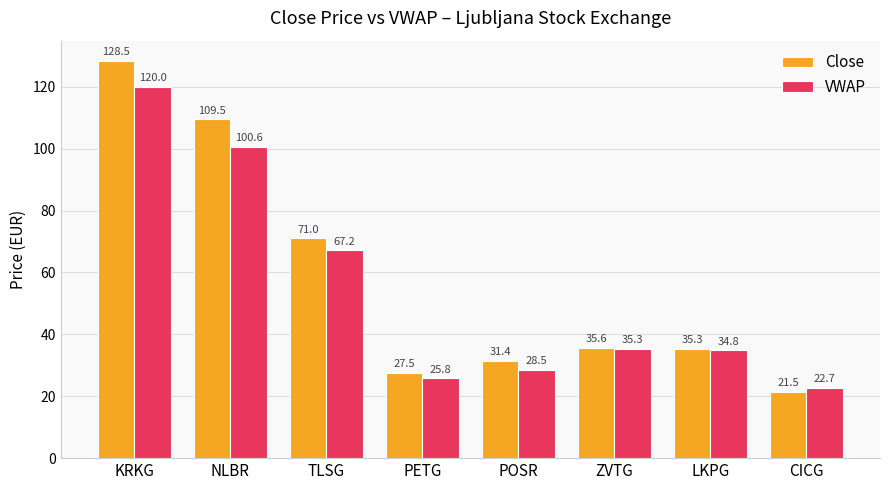

Reading left to right, transcribe all the data shown in this chart.

Close: KRKG=128.5	NLBR=109.5	TLSG=71.0	PETG=27.5	POSR=31.4	ZVTG=35.6	LKPG=35.3	CICG=21.5
VWAP: KRKG=120.0	NLBR=100.6	TLSG=67.2	PETG=25.8	POSR=28.5	ZVTG=35.3	LKPG=34.8	CICG=22.7